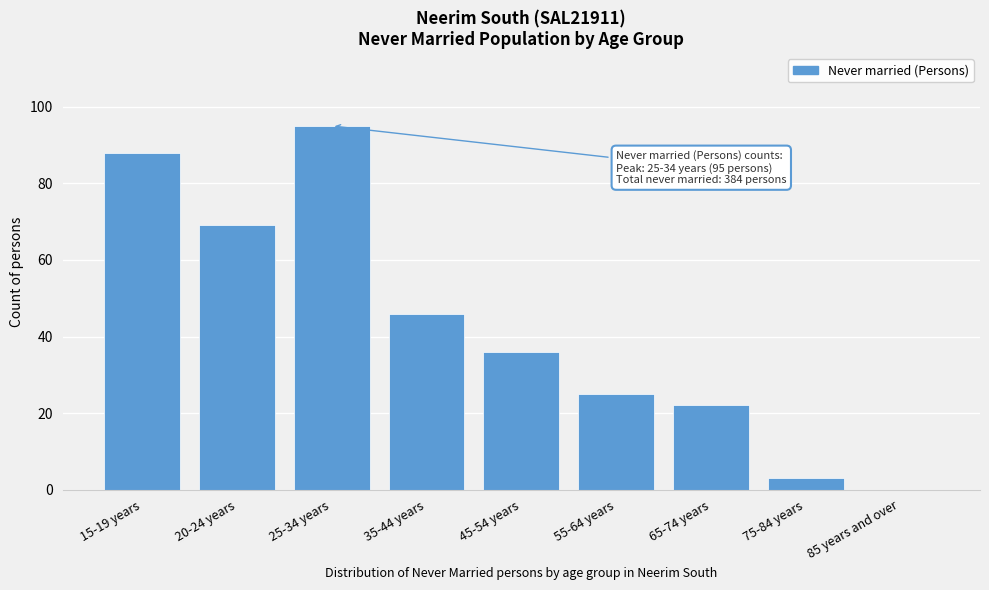

Reading right to left, transcribe all the data shown in this chart.

85 years and over=0	75-84 years=3	65-74 years=22	55-64 years=25	45-54 years=36	35-44 years=46	25-34 years=95	20-24 years=69	15-19 years=88